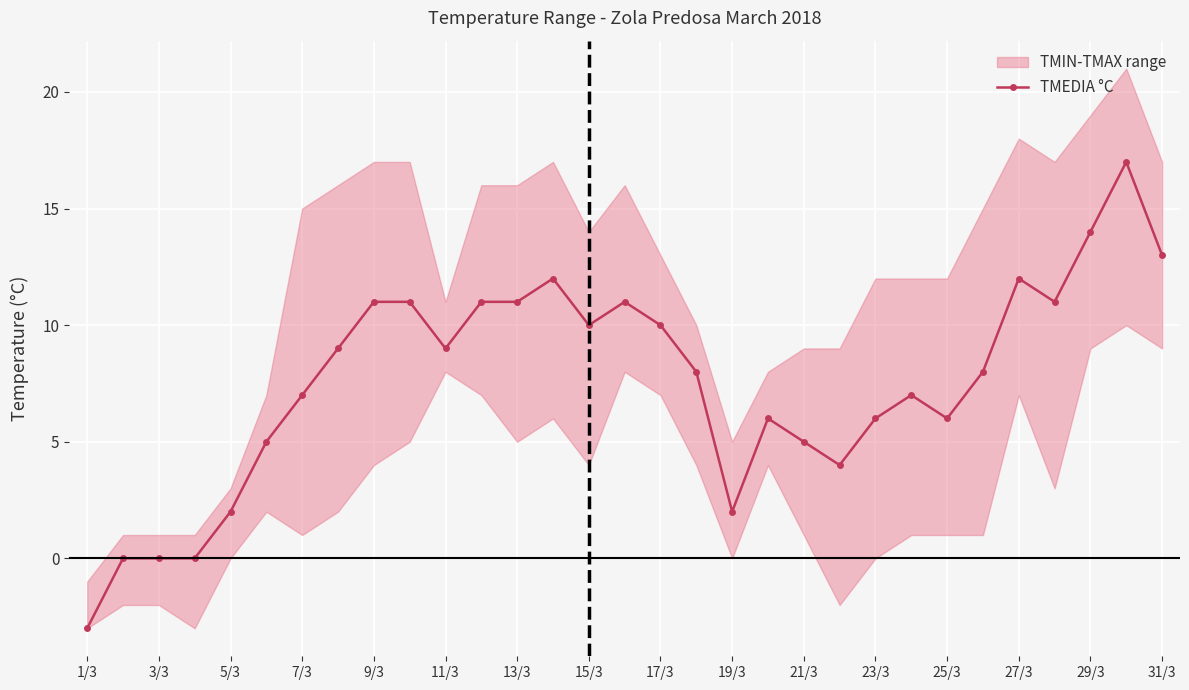

The value of TMEDIA °C at 7/3 is 3. True or false?

False